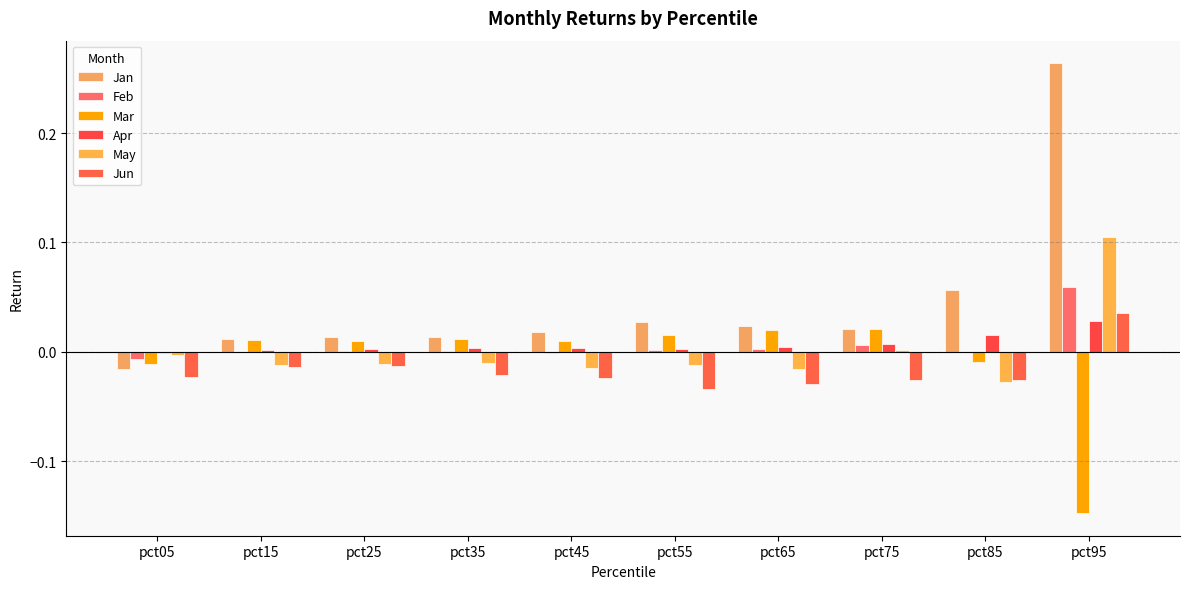

Reading left to right, list all the values displayed in this chart.

Jan: -0.0	0.0	0.0	0.0	0.0	0.0	0.0	0.0	0.1	0.3
Feb: -0.0	-0.0	0.0	0.0	-0.0	0.0	0.0	0.0	0.0	0.1
Mar: -0.0	0.0	0.0	0.0	0.0	0.0	0.0	0.0	-0.0	-0.1
Apr: -0.0	0.0	0.0	0.0	0.0	0.0	0.0	0.0	0.0	0.0
May: -0.0	-0.0	-0.0	-0.0	-0.0	-0.0	-0.0	0.0	-0.0	0.1
Jun: -0.0	-0.0	-0.0	-0.0	-0.0	-0.0	-0.0	-0.0	-0.0	0.0